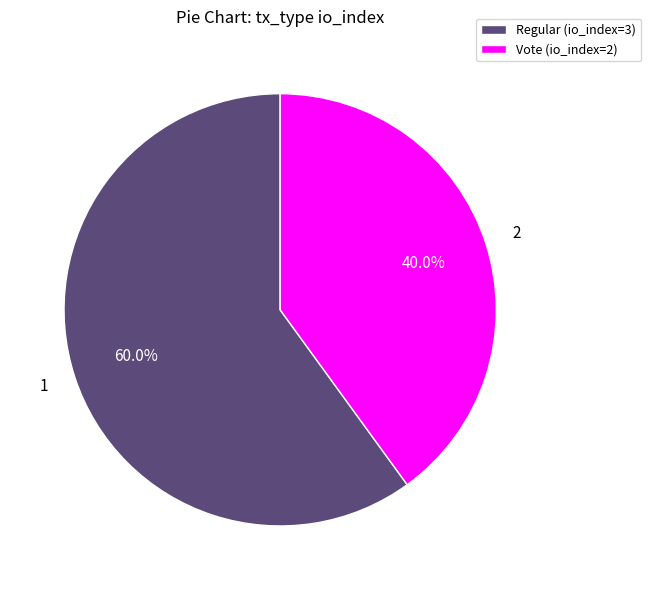

To the nearest percent, what is the combined percentage of Regular (io_index=3) and Vote (io_index=2)?

100%